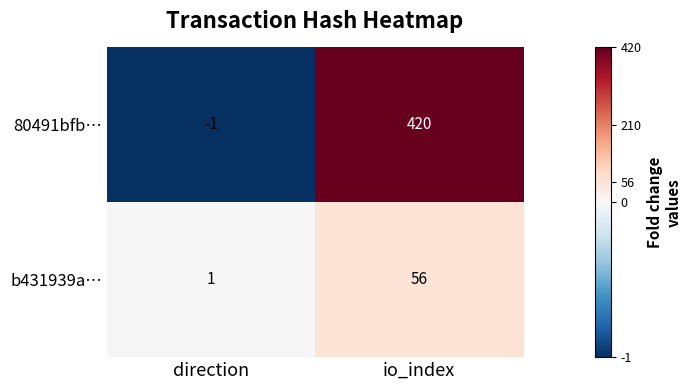

At how many categories does at least one series exceed 78?

1